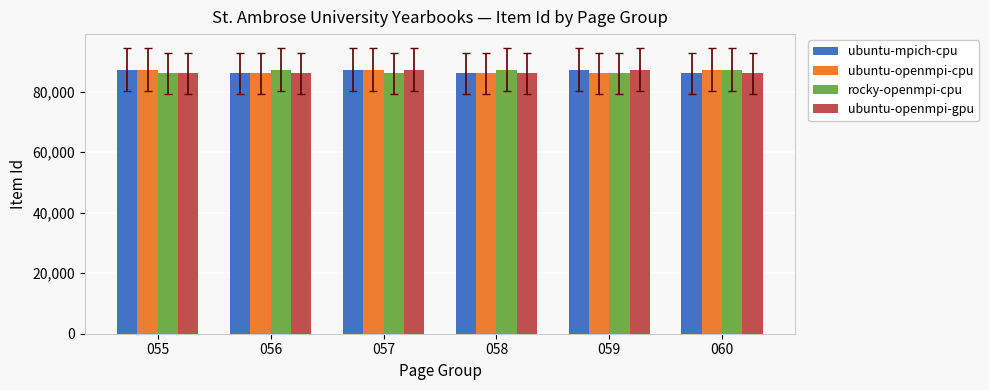

True or false: ubuntu-mpich-cpu has a value of 85996 at 056.

True